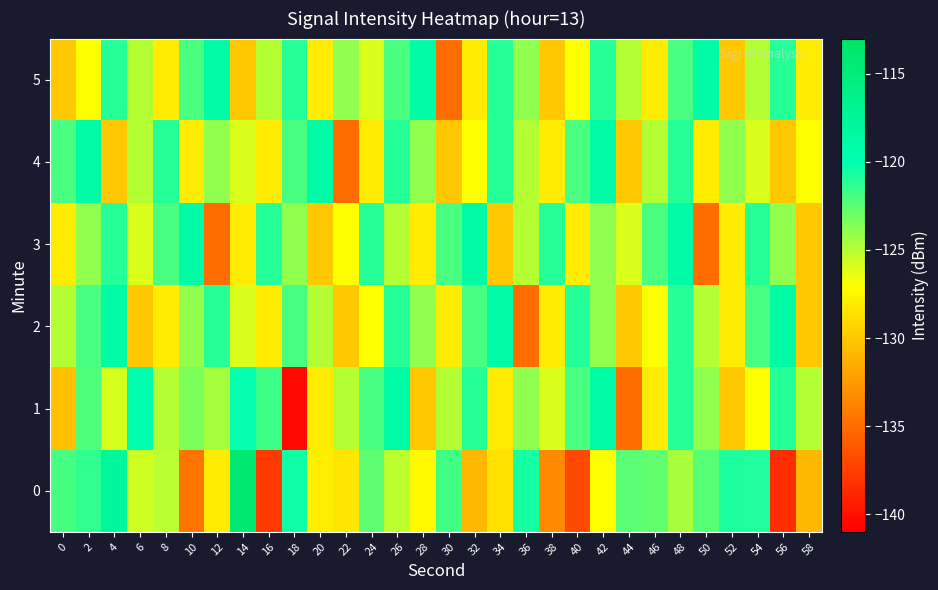

What is the spread (max minus min) of values at 42?

8.0